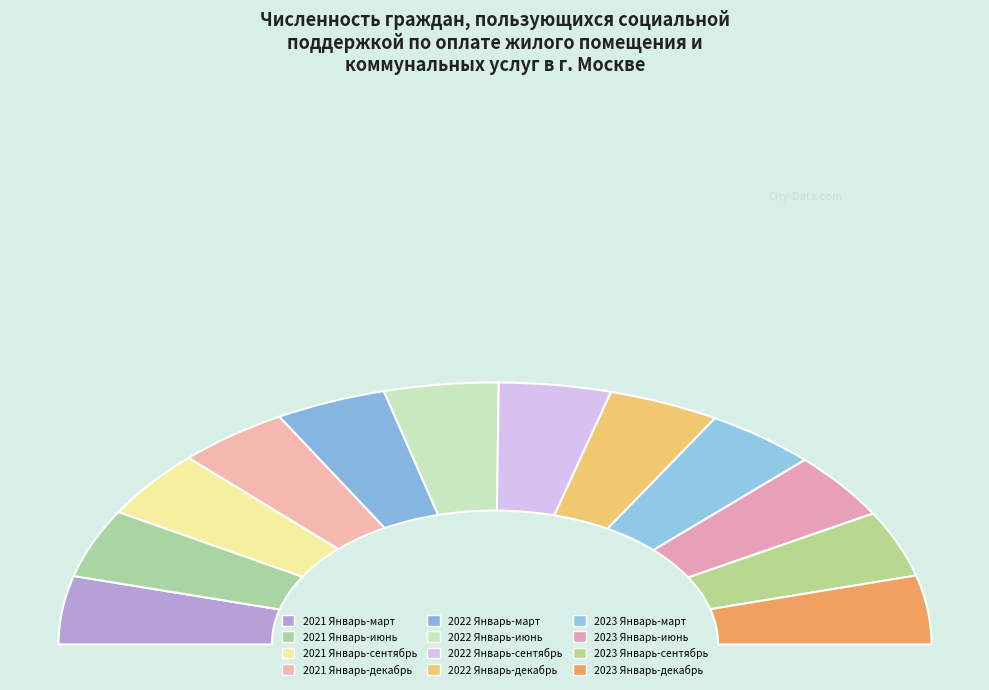

Which category has the smallest portion of the pie?

2023 Январь-сентябрь